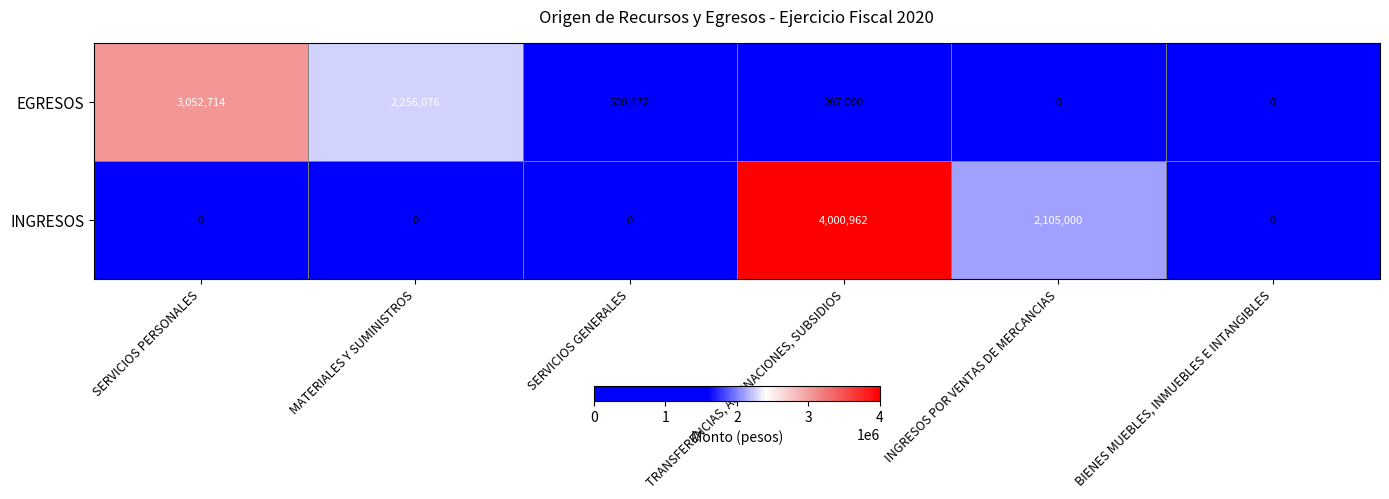

Where does the EGRESOS series first go above 530172?

SERVICIOS PERSONALES